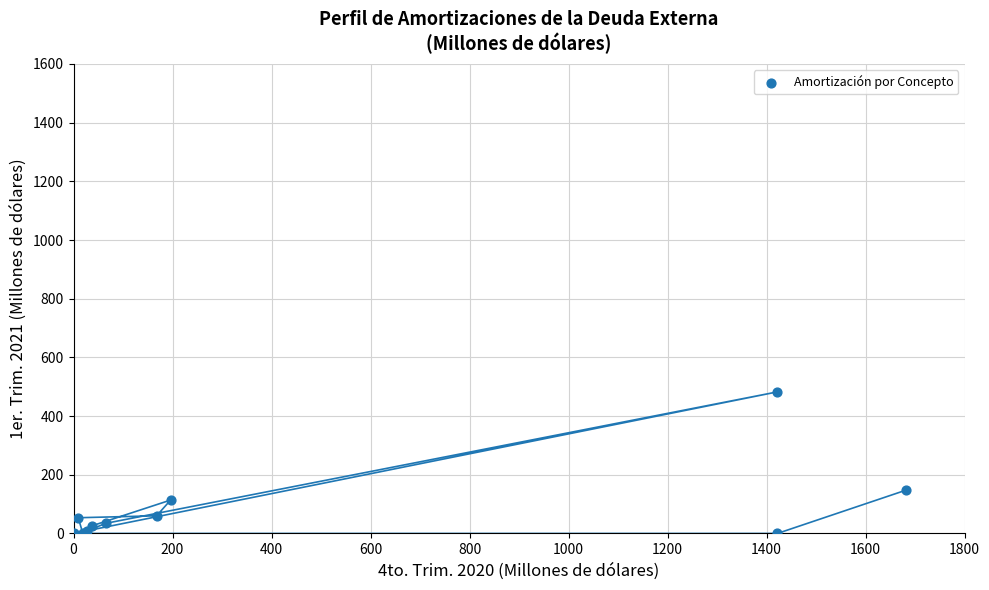

What Y value in the scatter plot is closest to 241?

148.1